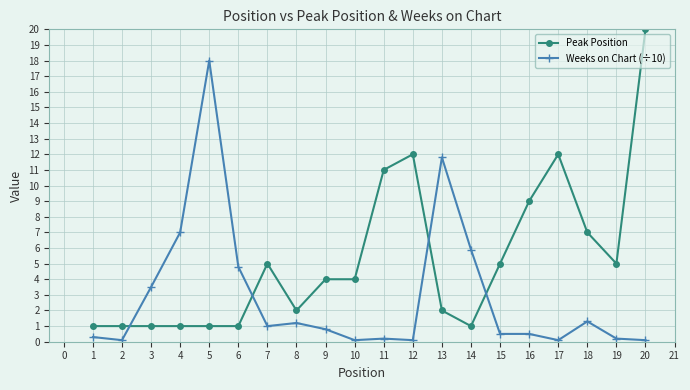

True or false: Weeks on Chart (÷10) has more than 0 interior local peaks.

True